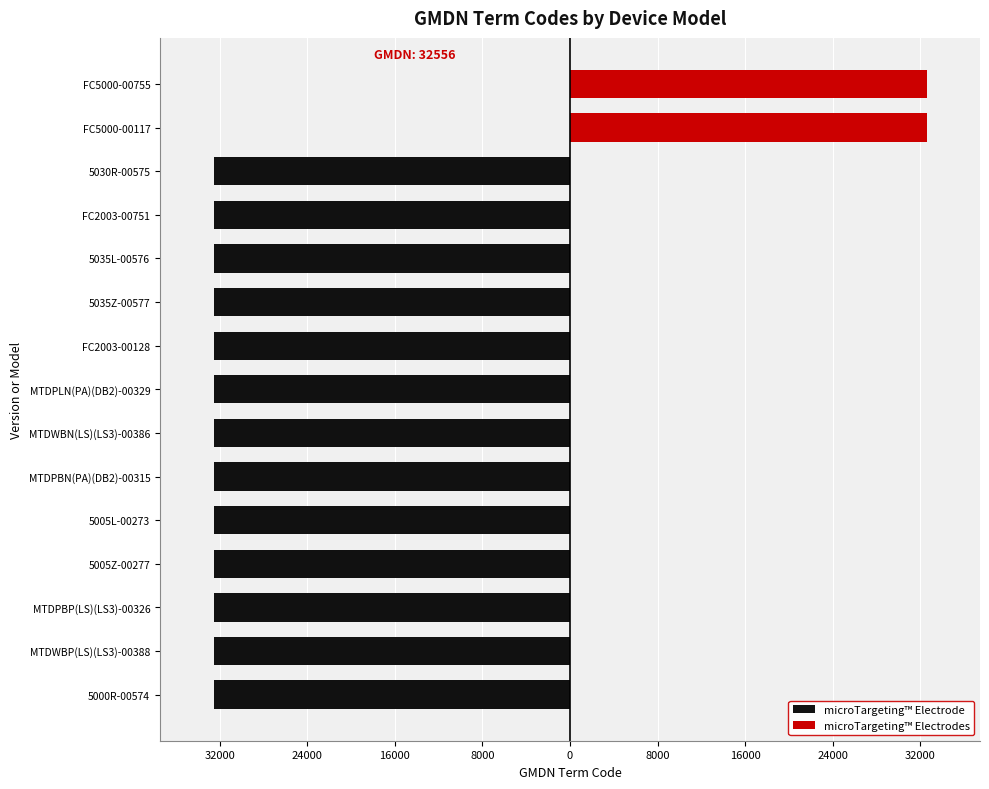

Reading right to left, extract all data points from this chart.

microTargeting™ Electrode: 0	0	-32556	-32556	-32556	-32556	-32556	-32556	-32556	-32556	-32556	-32556	-32556	-32556	-32556
microTargeting™ Electrodes: 32556	32556	0	0	0	0	0	0	0	0	0	0	0	0	0